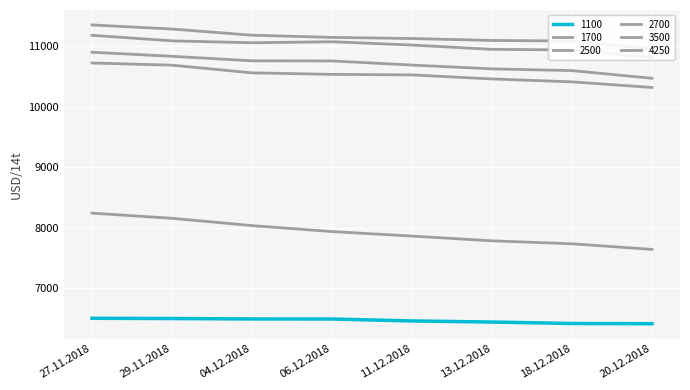

Count the number of categories in the chart.

8